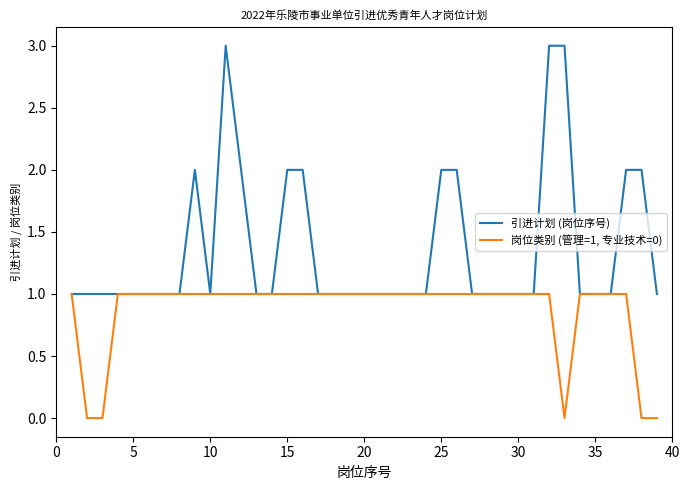

Which series has the largest range (max minus min)?

引进计划 (岗位序号)